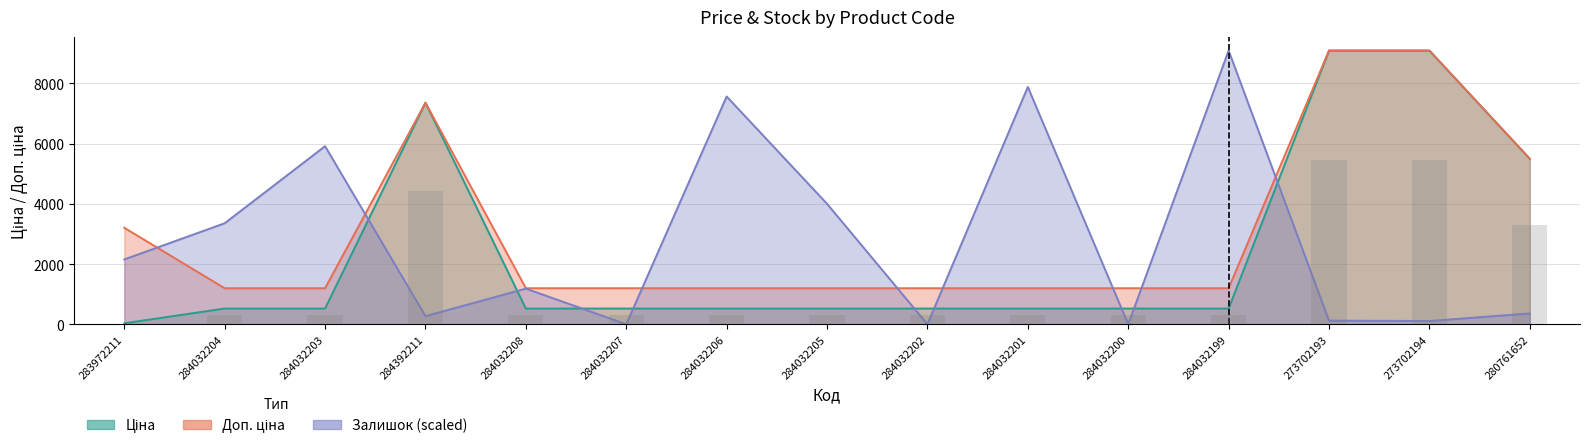

Reading right to left, transcribe all the data shown in this chart.

Ціна: 280761652=5497.3	273702194=9092.0	273702193=9092.0	284032199=522.2	284032200=522.2	284032201=522.2	284032202=522.2	284032205=522.2	284032206=522.2	284032207=522.2	284032208=522.2	284392211=7360.2	284032203=522.2	284032204=522.2	283972211=32.0
Доп. ціна: 280761652=5497.3	273702194=9092.0	273702193=9092.0	284032199=1197.0	284032200=1197.0	284032201=1197.0	284032202=1197.0	284032205=1197.0	284032206=1197.0	284032207=1197.0	284032208=1197.0	284392211=7360.2	284032203=1197.0	284032204=1197.0	283972211=3205.0
Залишок: 280761652=358.9	273702194=107.7	273702193=119.6	284032199=9092.0	284032200=0.0	284032201=7883.7	284032202=0.0	284032205=4001.7	284032206=7566.7	284032207=0.0	284032208=1184.4	284392211=269.2	284032203=5915.8	284032204=3355.7	283972211=2153.4